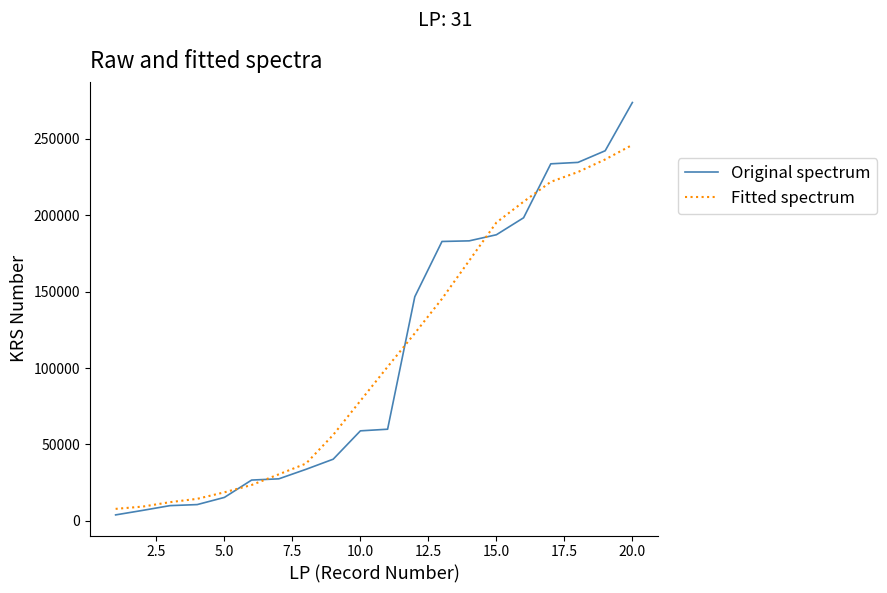

Rank the series by their maximum value, from lowest to highest.

Fitted spectrum, Original spectrum